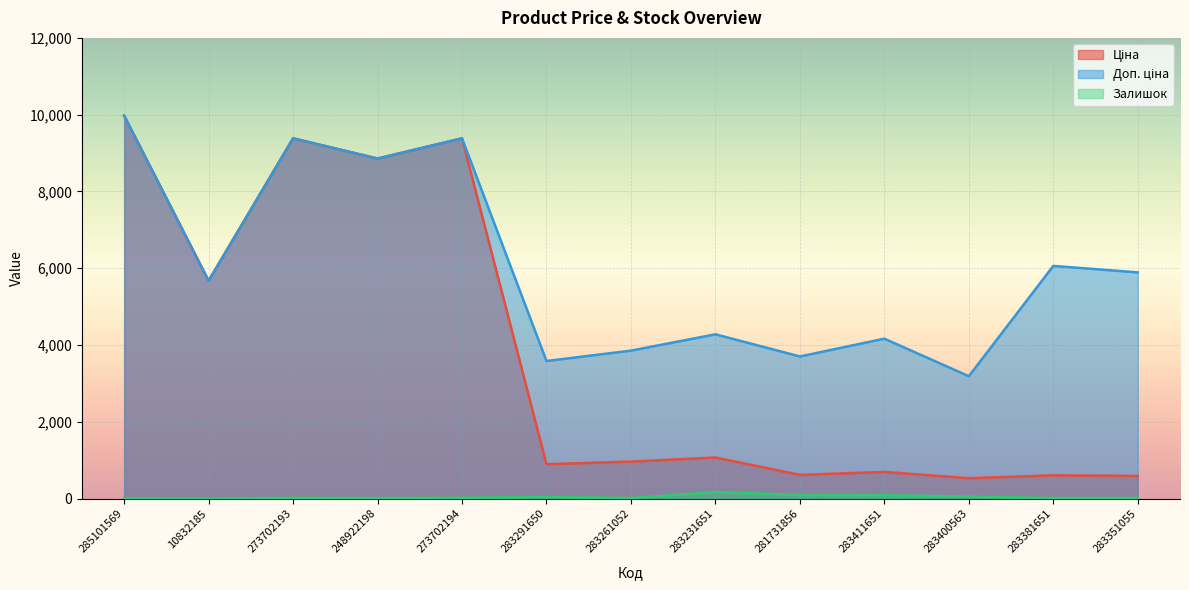

How many values in the Залишок series are below 16?

6